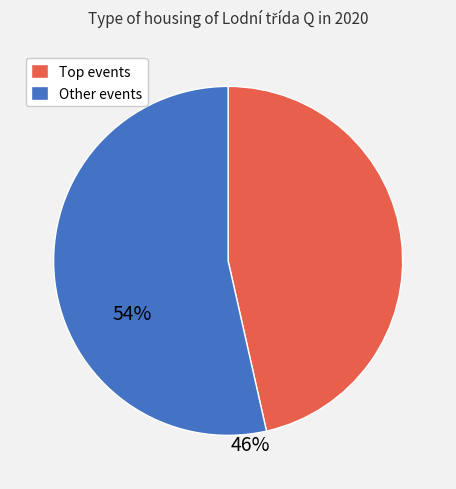

Rank the categories by value from highest to lowest.

Other events, Top events